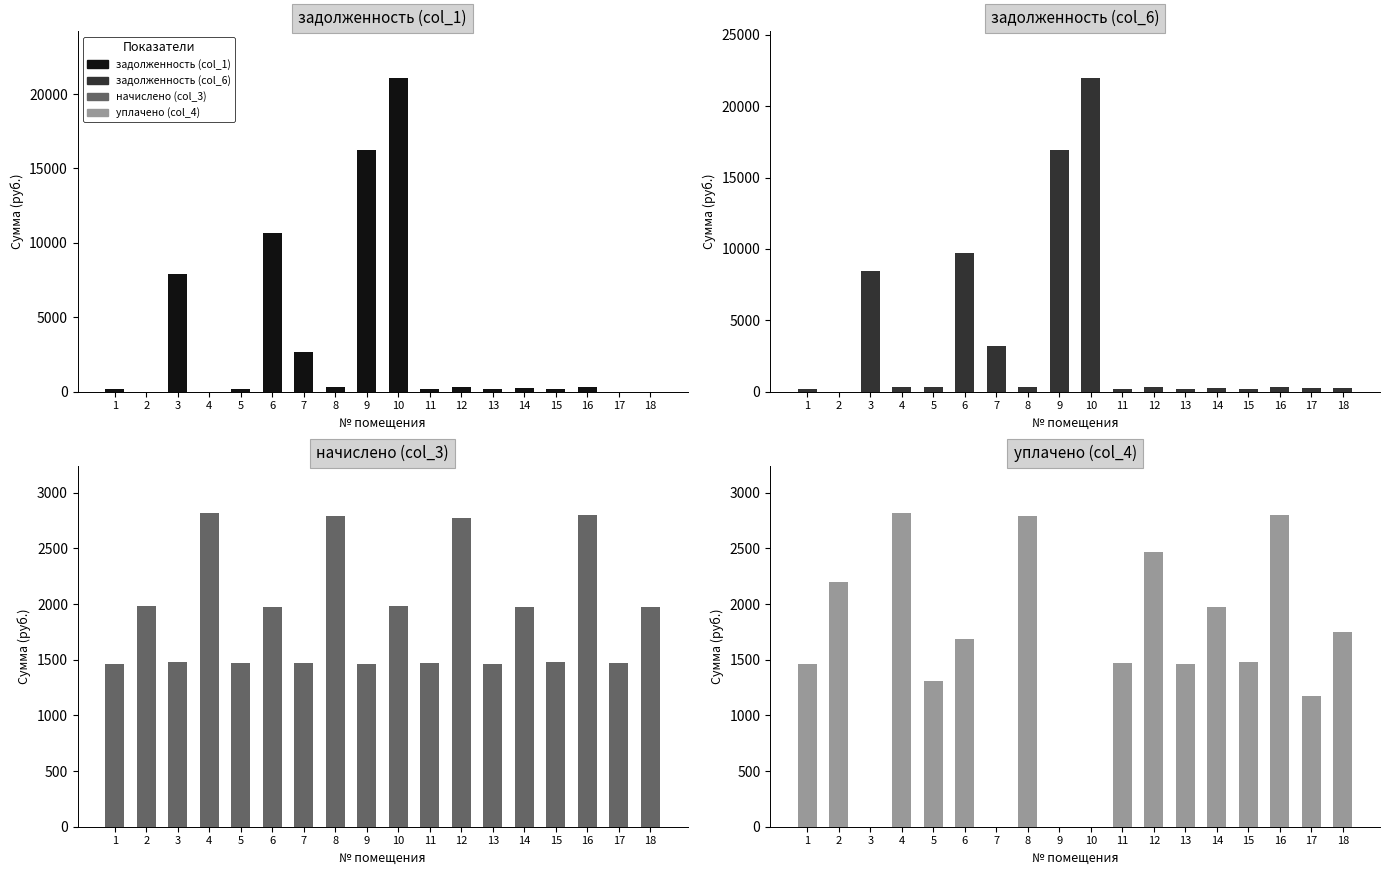

Reading left to right, what are all the values shown in this chart?

задолженность (col_1): 162.7	0.0	7894.3	0.0	163.2	10666.8	2681.8	310.1	16228.0	21054.9	163.8	307.9	162.7	219.4	164.8	311.1	0.0	0.0
задолженность (col_6): 162.7	0.0	8484.3	312.7	326.5	9731.0	3210.3	310.1	16898.4	21954.4	163.8	307.9	162.7	219.4	164.8	311.1	259.0	218.9
начислено (col_3): 1464.4	1979.5	1478.7	2814.3	1469.2	1970.0	1473.9	2790.4	1464.4	1984.3	1473.9	2771.4	1464.4	1974.8	1483.5	2800.0	1473.9	1970.0
уплачено (col_4): 1464.4	2199.5	0.0	2814.3	1305.9	1690.0	0.0	2790.4	0.0	0.0	1473.9	2463.4	1464.4	1974.8	1483.5	2799.1	1170.0	1751.1